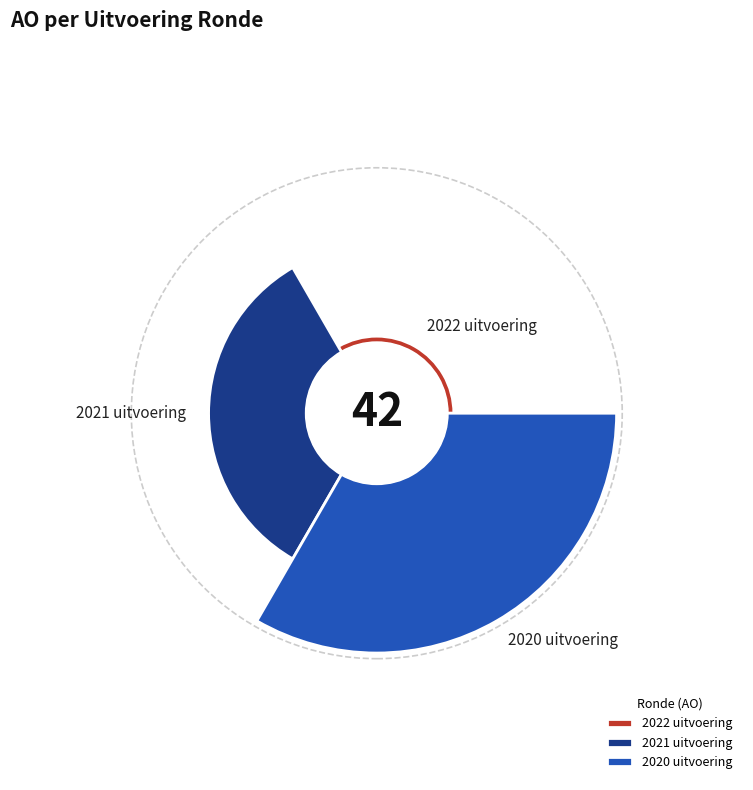

What percentage is NOT represented by 2020 uitvoering?

38.1%